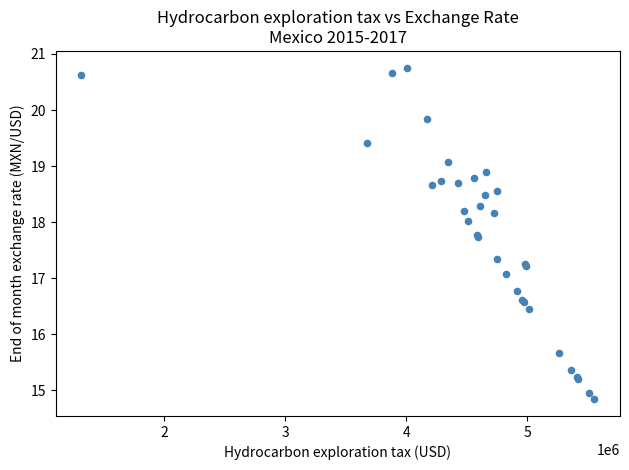

What Y value in the scatter plot is closest to 17?

17.1